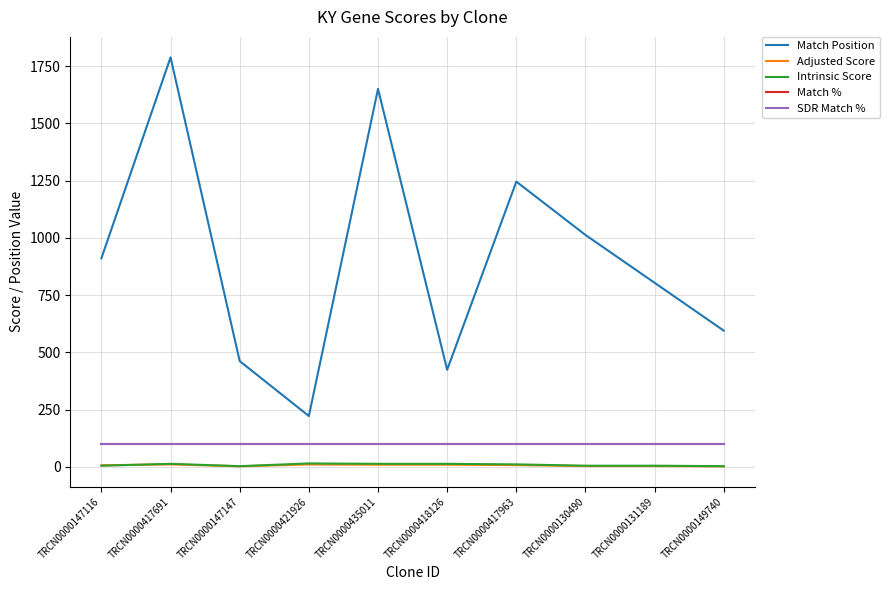

Rank the categories by Intrinsic Score value from highest to lowest.

TRCN0000421926, TRCN0000417691, TRCN0000435011, TRCN0000418126, TRCN0000417963, TRCN0000147116, TRCN0000130490, TRCN0000131189, TRCN0000147147, TRCN0000149740